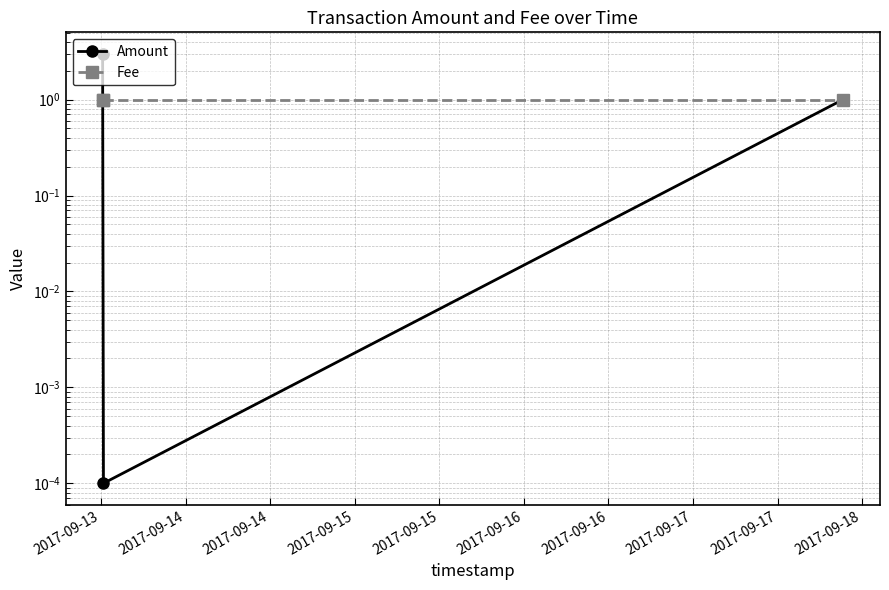

What are all the series names shown in the legend?

Amount, Fee